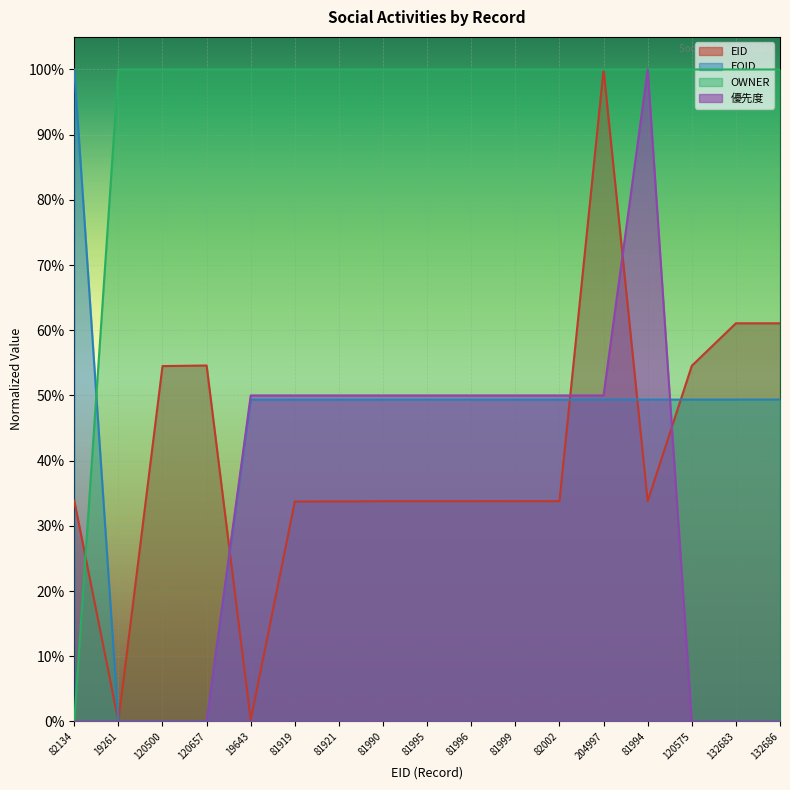

Rank the categories by OWNER value from lowest to highest.

82134, 19261, 120500, 120657, 19643, 81919, 81921, 81990, 81995, 81996, 81999, 82002, 204997, 81994, 120575, 132683, 132686